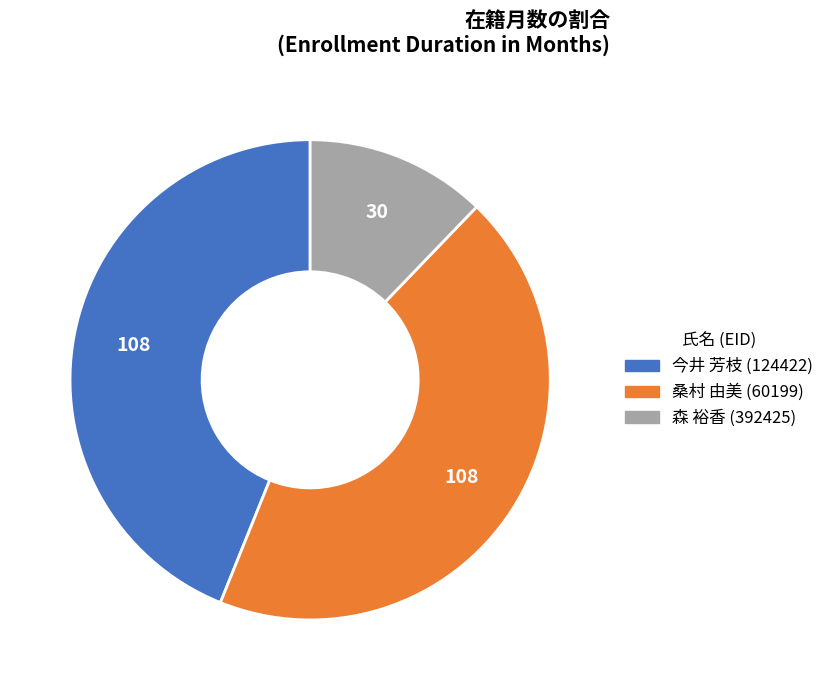

Combined, do 森 裕香 (392425) and 桑村 由美 (60199) account for over 50%?

Yes